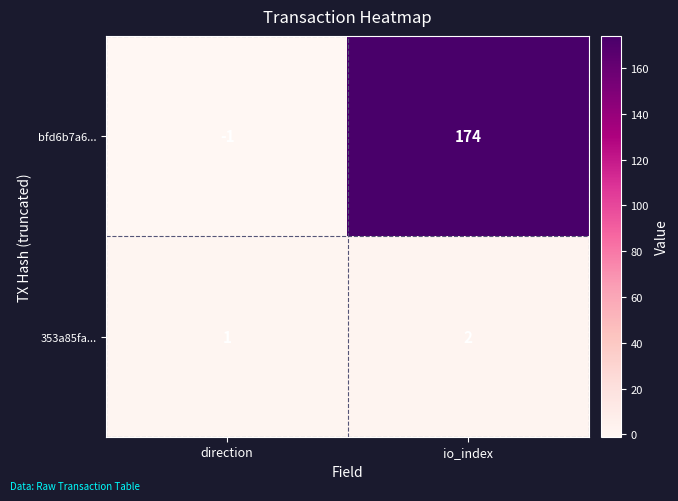

At how many categories does at least one series exceed 113?

1